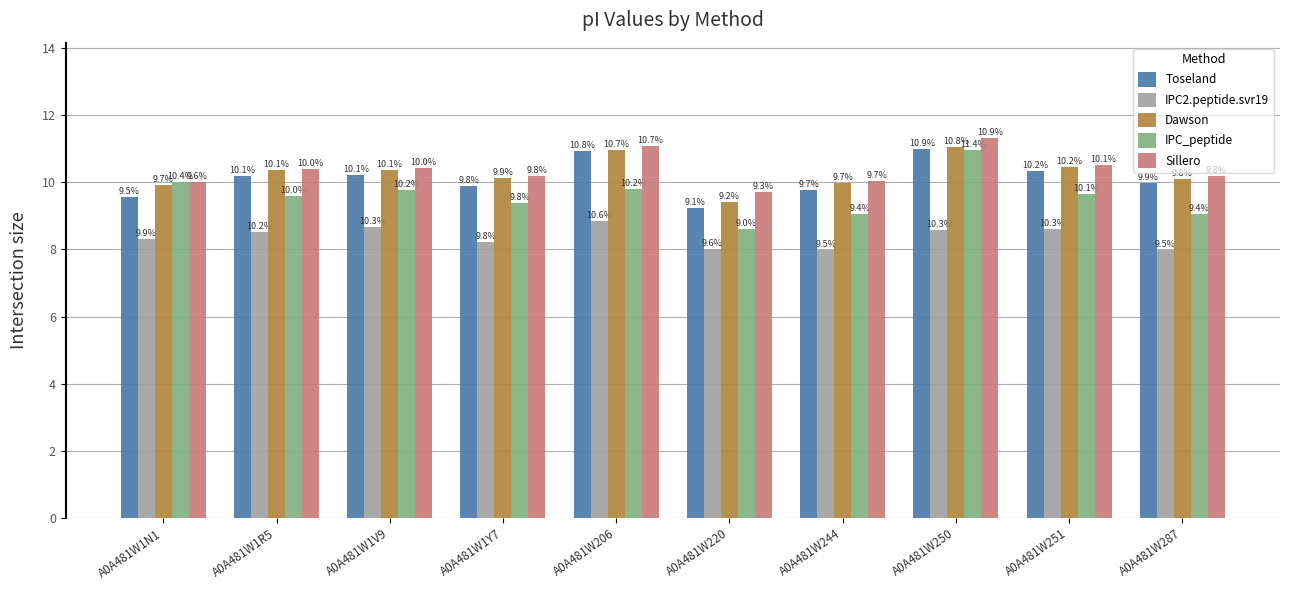

Which label corresponds to the largest value in the chart?

A0A481W250